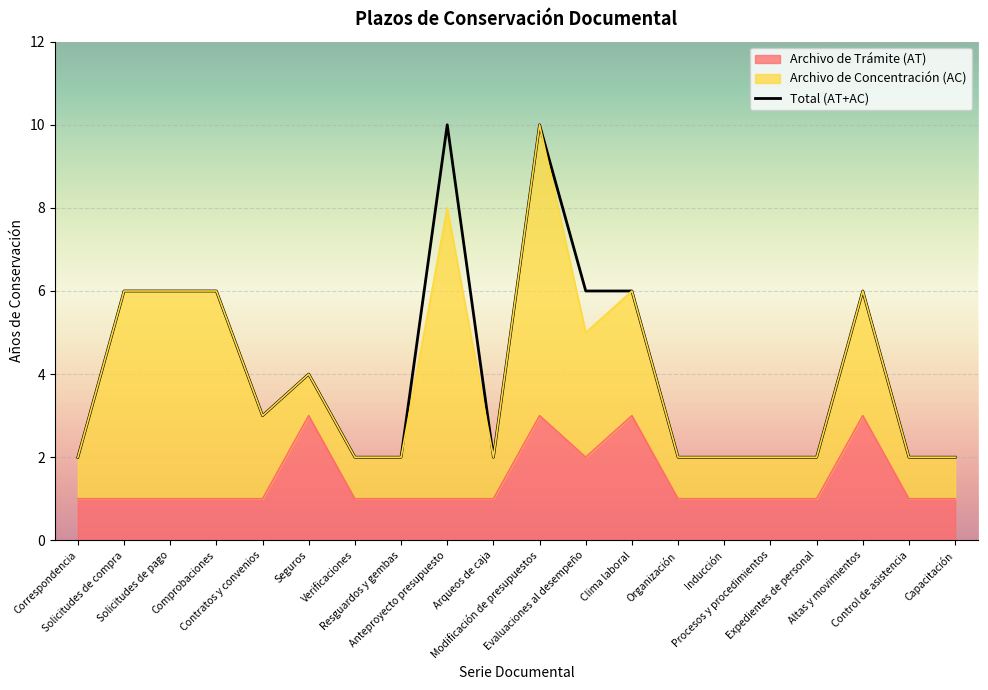

Reading right to left, extract all data points from this chart.

Archivo de Trámite (AT): 1	1	3	1	1	1	1	3	2	3	1	1	1	1	3	1	1	1	1	1
Total (AT+AC): 2	2	6	2	2	2	2	6	6	10	2	10	2	2	4	3	6	6	6	2